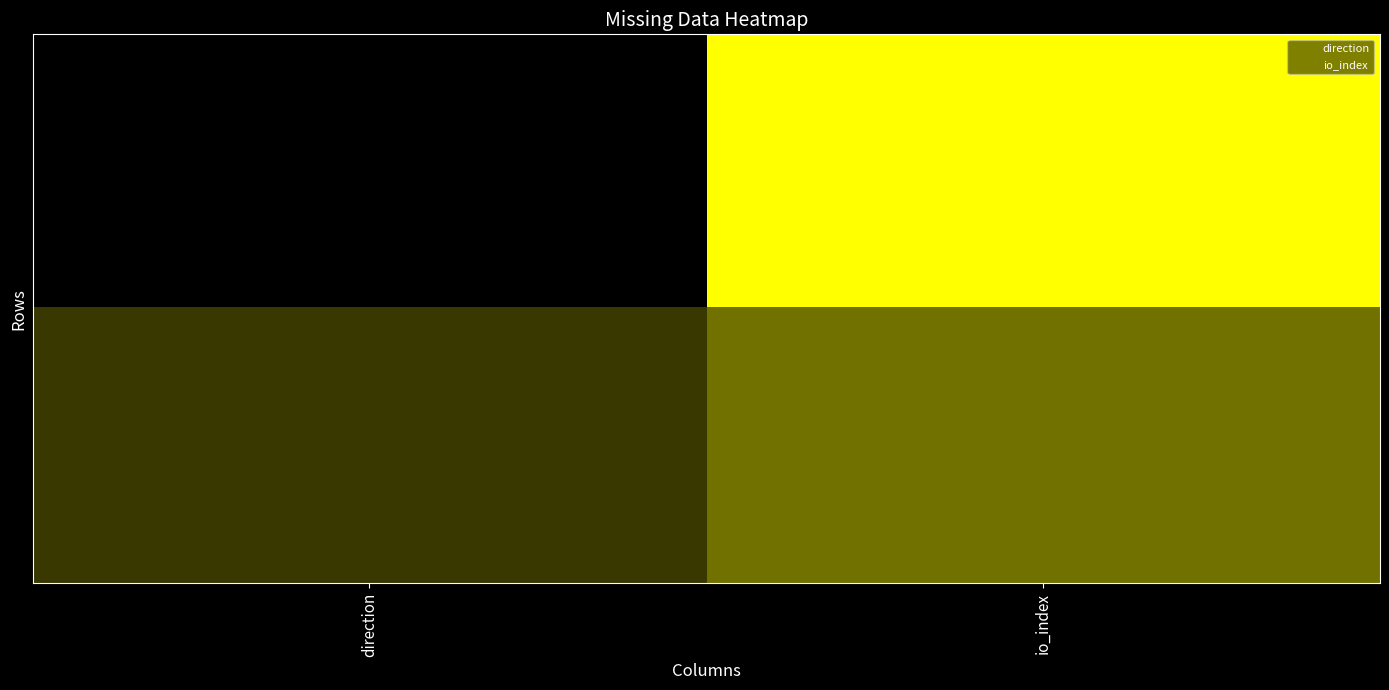

Which series has the widest spread of values?

direction